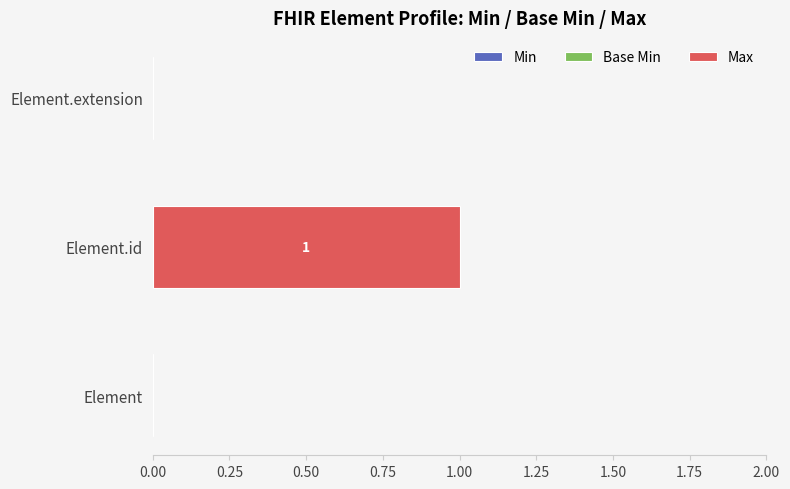

True or false: the data shows 0 at Element.

True